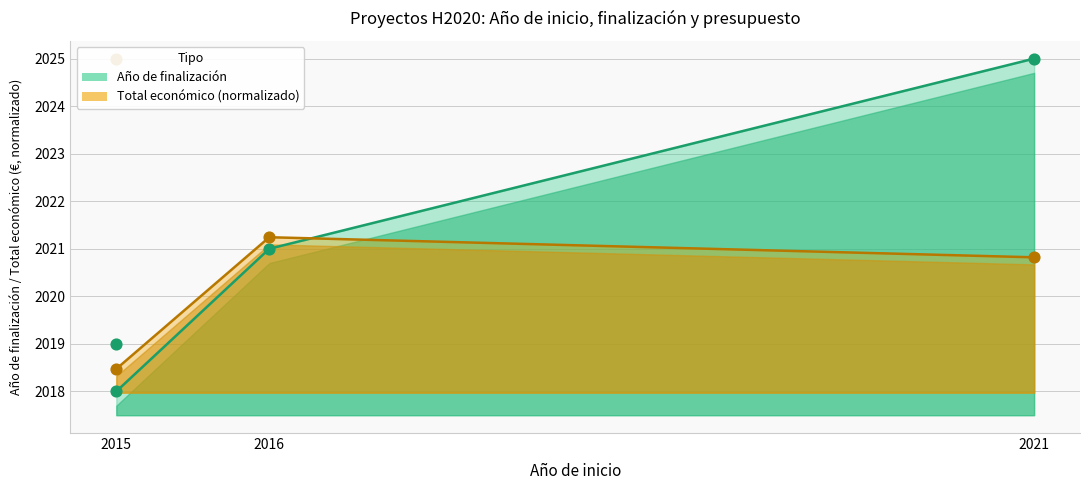

What are all the series names shown in the legend?

Año de finalización, Total económico